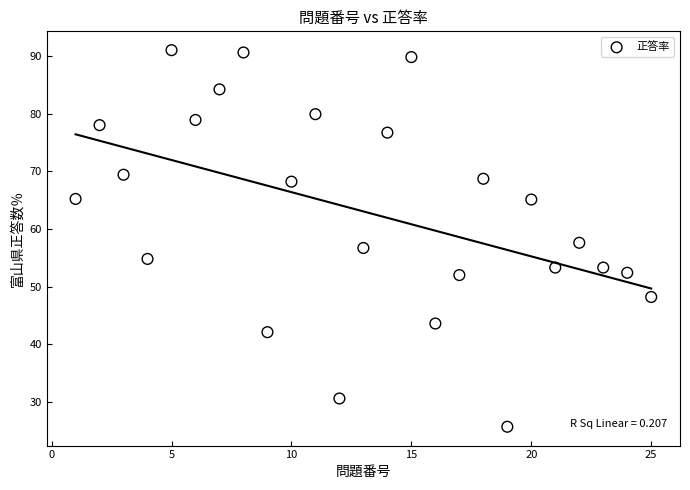

What is the range of X values (max minus min)?

24.0